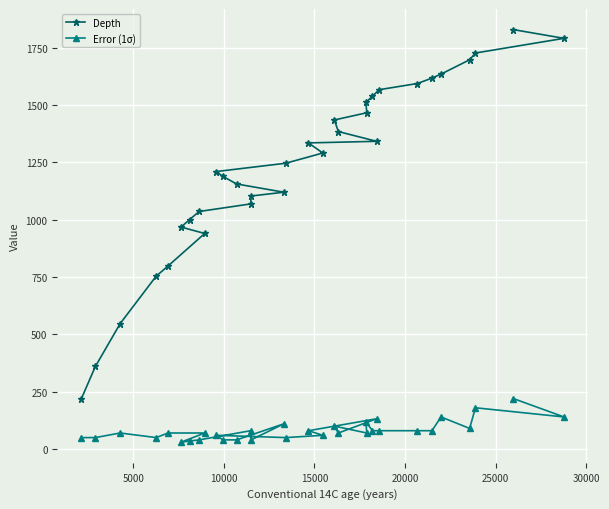

What is the maximum value for Depth?

1829.0